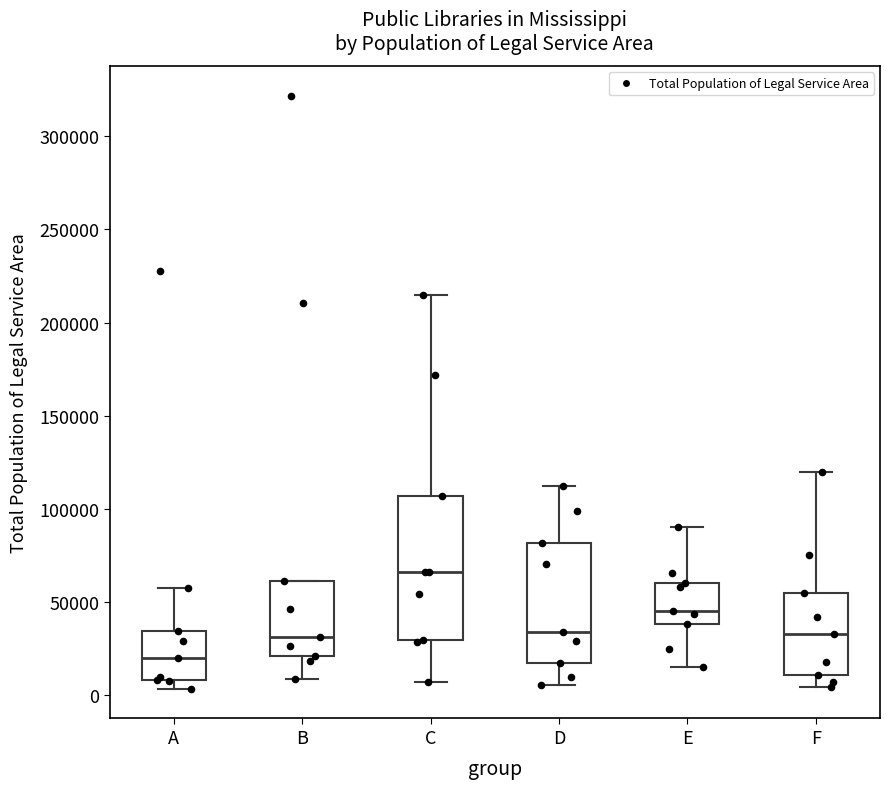

Reading left to right, read every box against the y-axis: the position of its median line, the range the box covers, and the ends of its whiskers. The values are not printed on the chart, so give them approximately, as read against the axis.

A: median 20000, box 10000 to 35000, whiskers 5000 to 55000
B: median 30000, box 20000 to 60000, whiskers 10000 to 60000
C: median 65000, box 30000 to 105000, whiskers 5000 to 215000
D: median 35000, box 15000 to 80000, whiskers 5000 to 115000
E: median 45000, box 40000 to 60000, whiskers 15000 to 90000
F: median 35000, box 10000 to 55000, whiskers 5000 to 120000